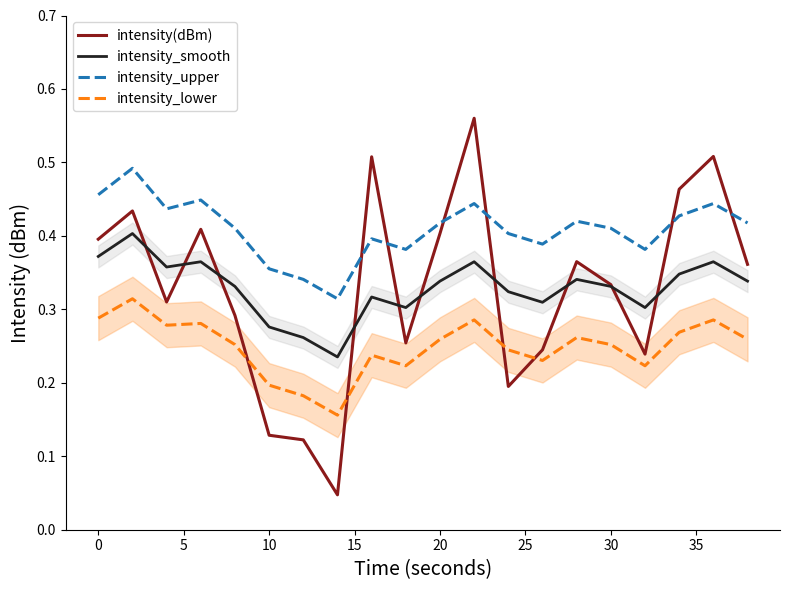

Between −5 and 25, which is larger?

−5